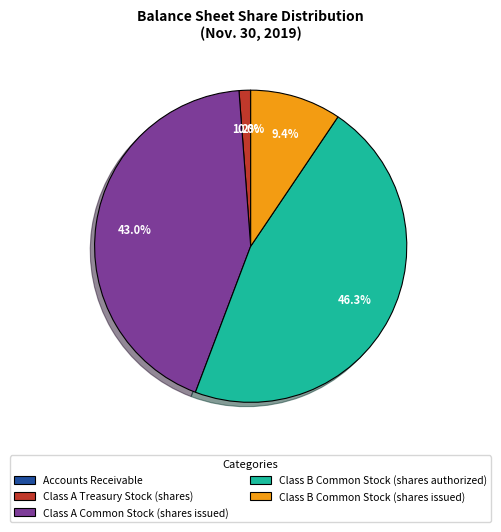

Which slice is the largest?

Class B Common Stock (shares authorized)